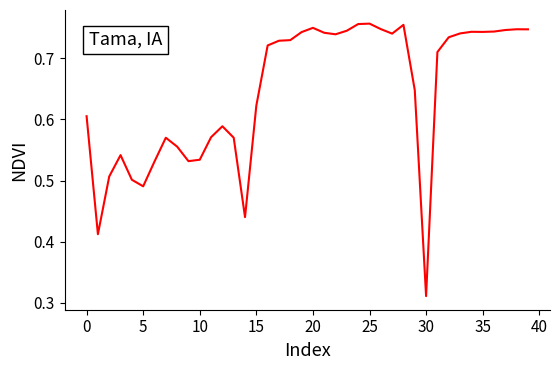

What is the greatest value displayed?

0.8